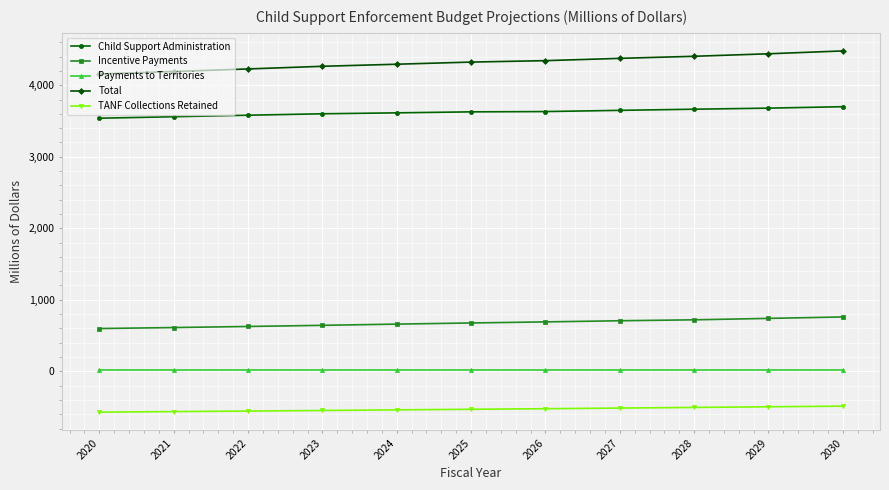

What is the total value across all series at 2020?

7743